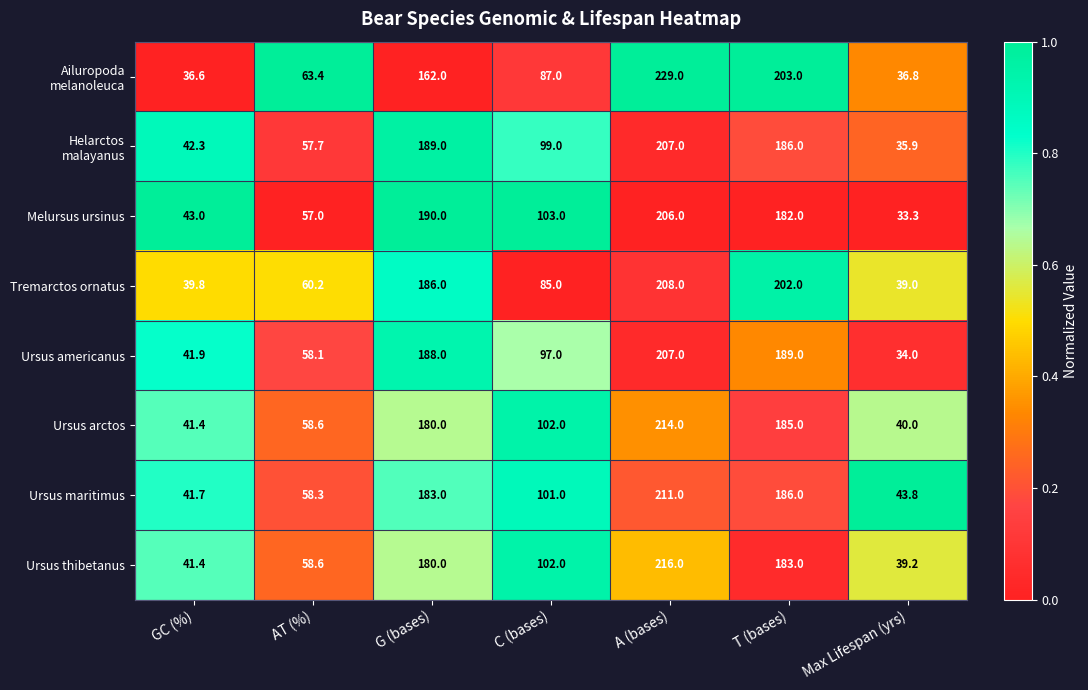

At which label does Melursus ursinus first exceed 103?

G (bases)